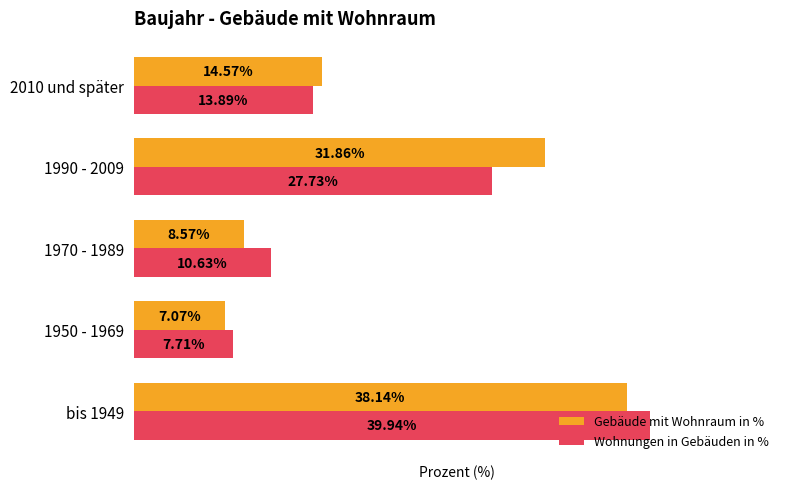

Is the value of Gebäude mit Wohnraum in % at 1970 - 1989 greater than the value of Wohnungen in Gebäuden in % at bis 1949?

No